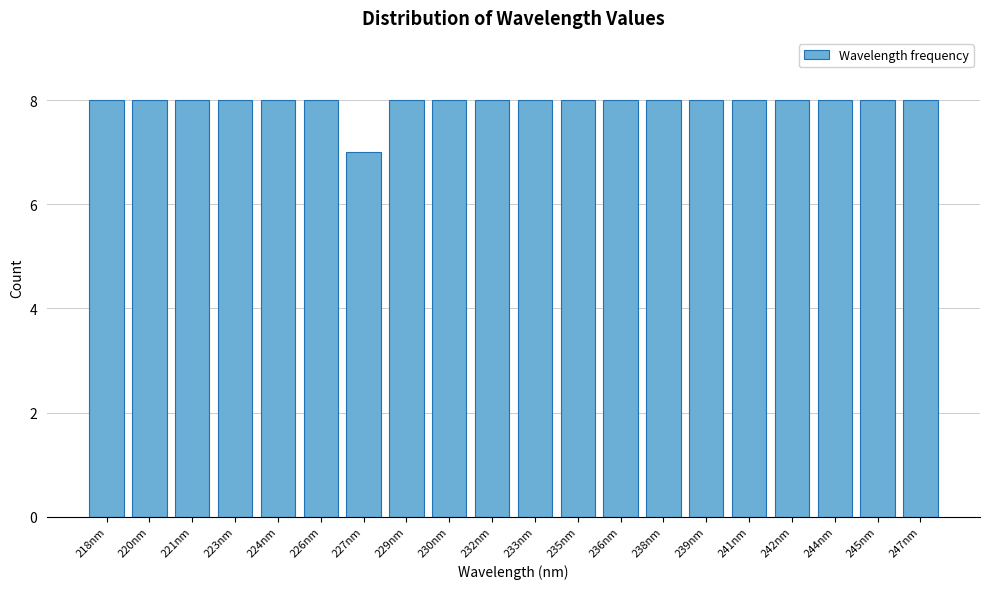

Reading left to right, list all the values displayed in this chart.

8	8	8	8	8	8	7	8	8	8	8	8	8	8	8	8	8	8	8	8